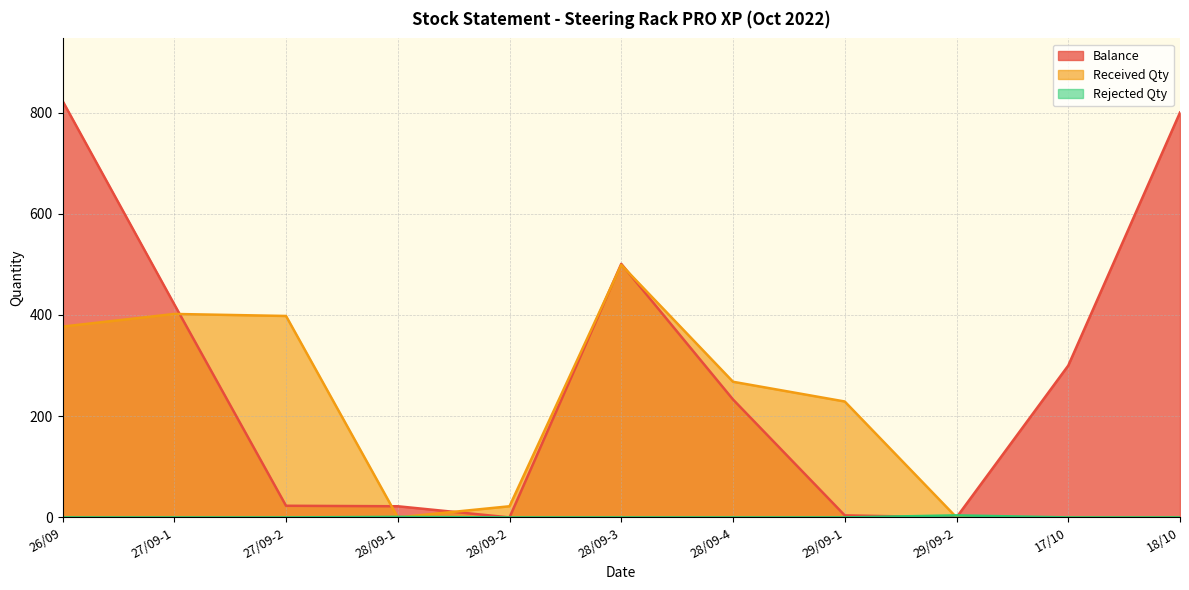

Which series has the largest total across all categories?

Balance